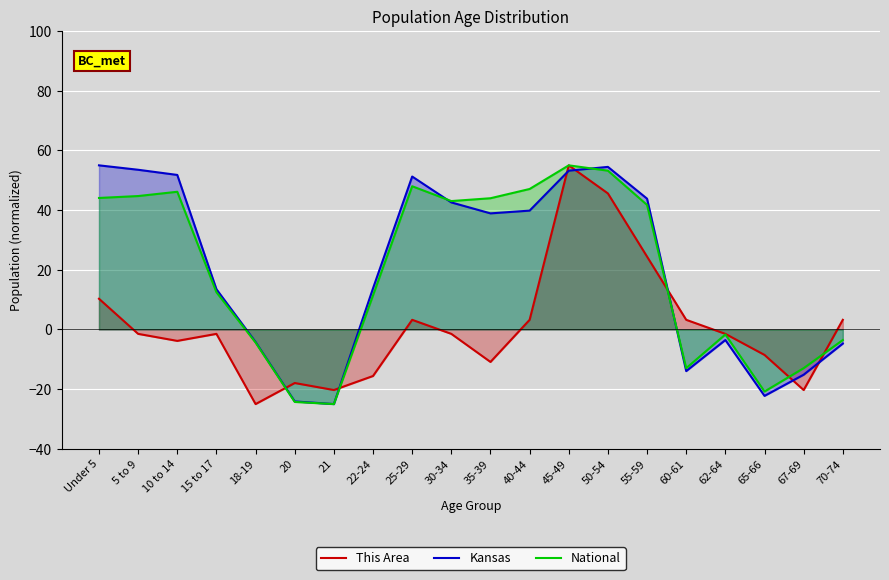

How many positive values does the This Area series have?

8